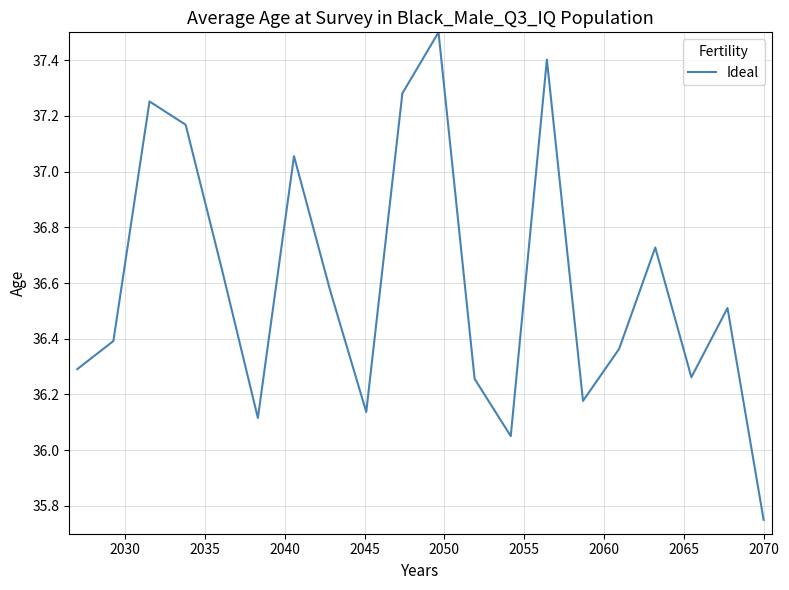

What is the maximum value shown in the chart?

37.5